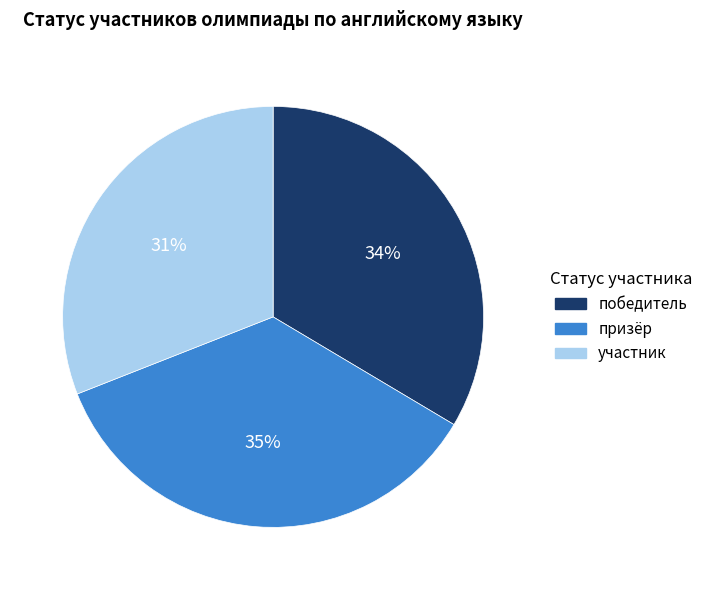

Between участник and призёр, which is larger?

призёр